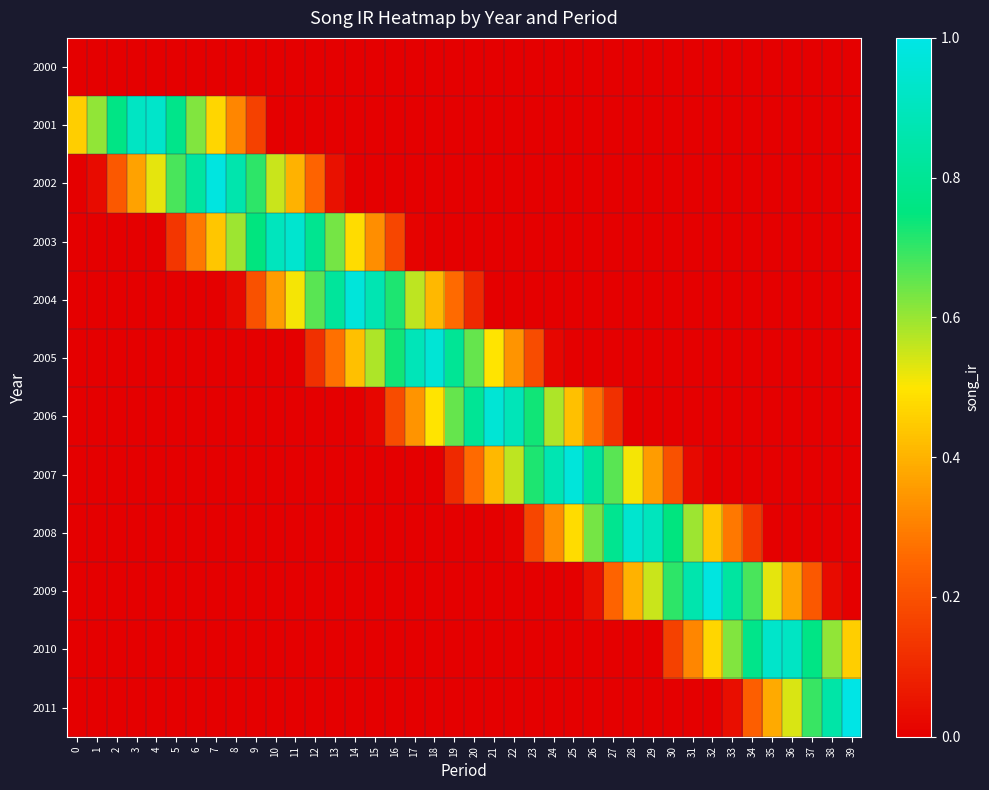

Which series changed the most between 8 and 13?

2002